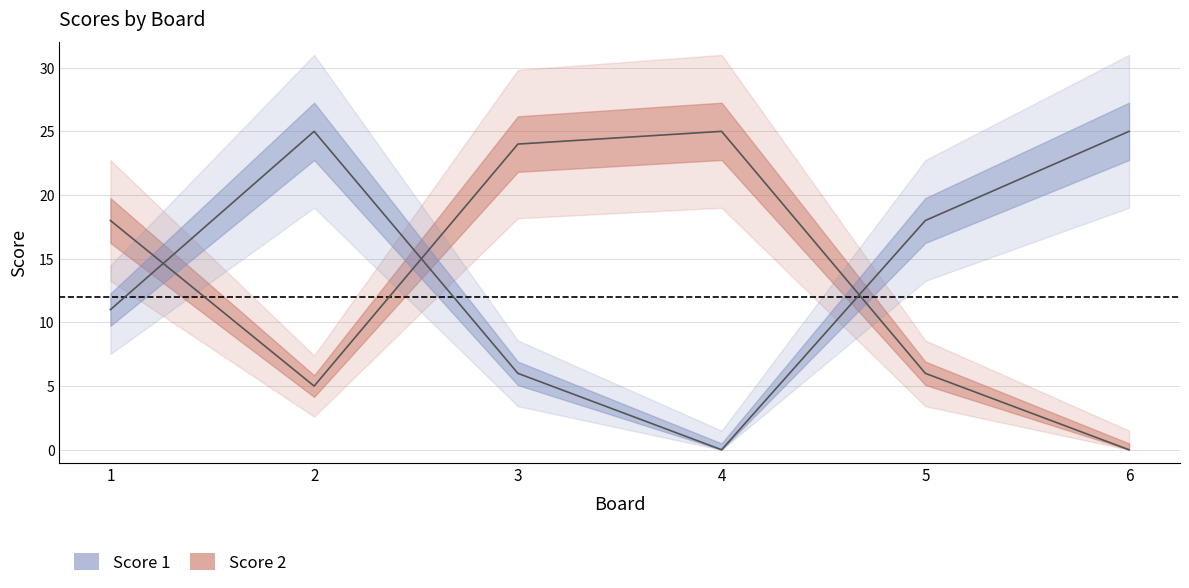

What are all the series names shown in the legend?

Score 1, Score 2